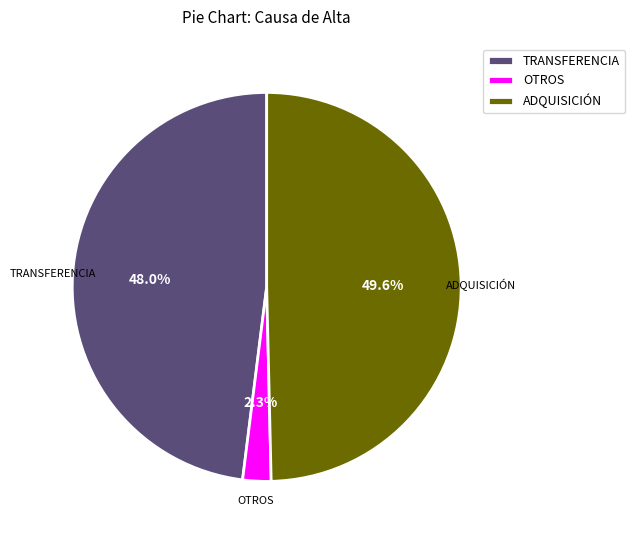

To the nearest percent, what is the difference between the largest and smallest slice percentages?

47%